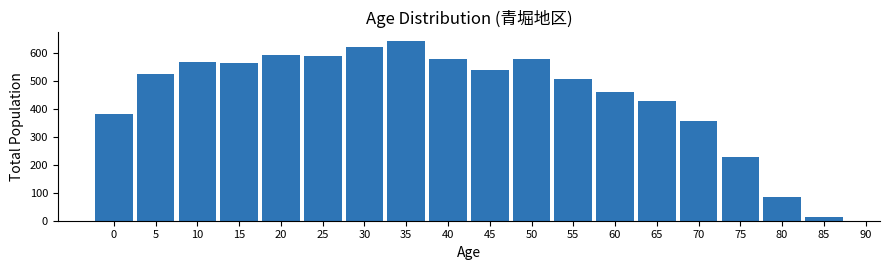

What is the value of the 3rd bar from the left?

568